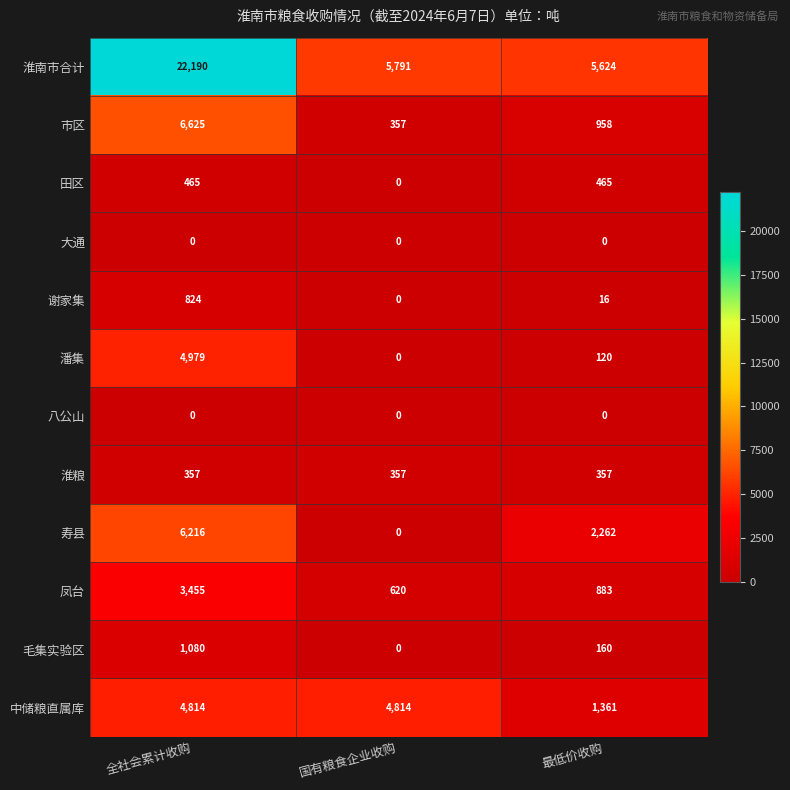

How many data points does each series have?

3